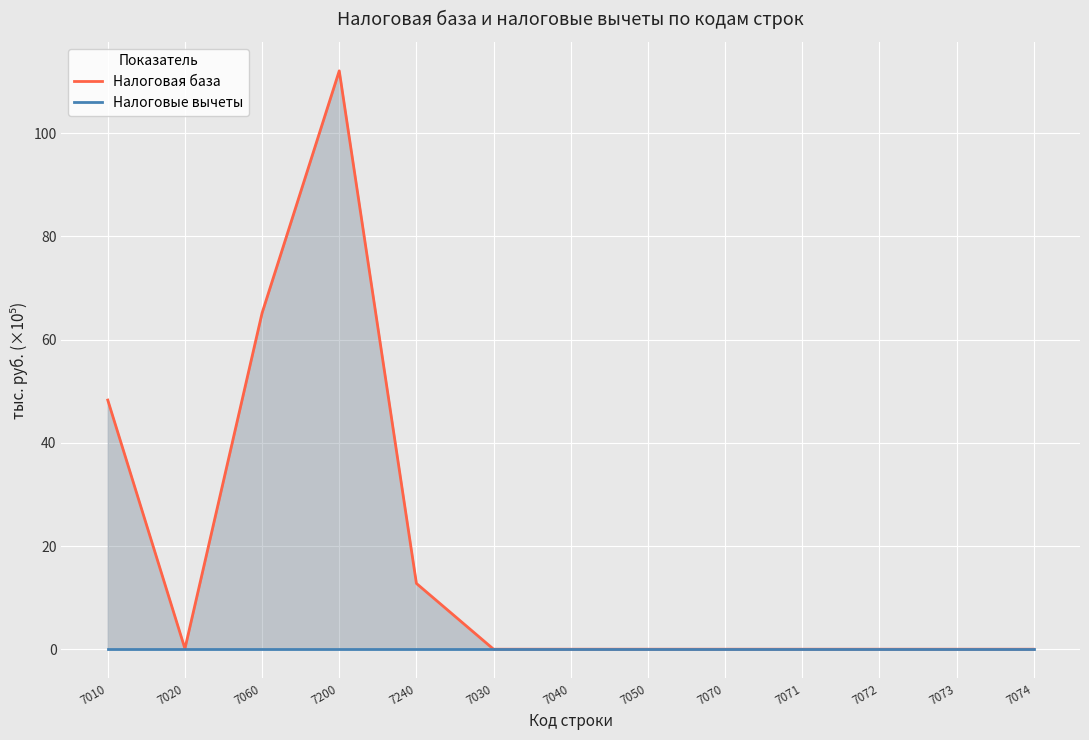

What is the difference between the maximum and minimum values in the Налоговая база series?

112.1